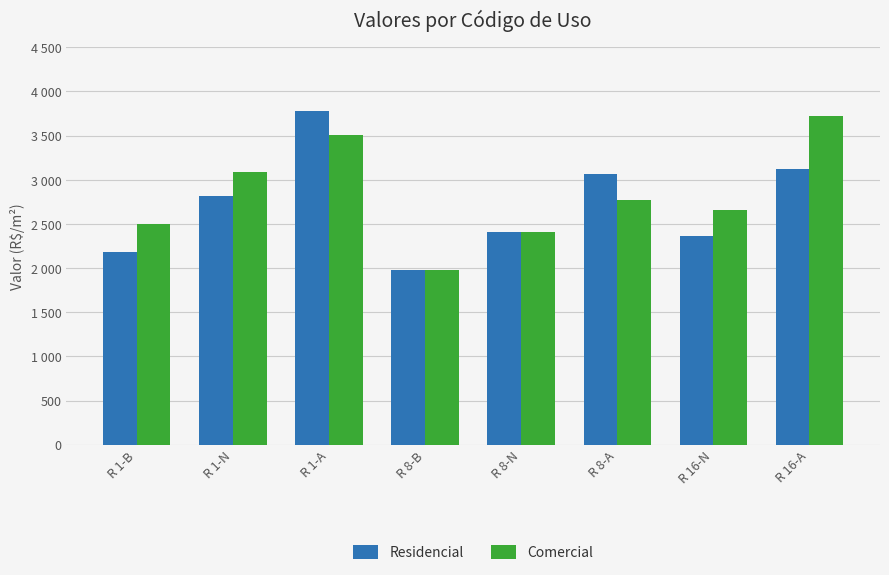

What are all the series names shown in the legend?

Residencial, Comercial